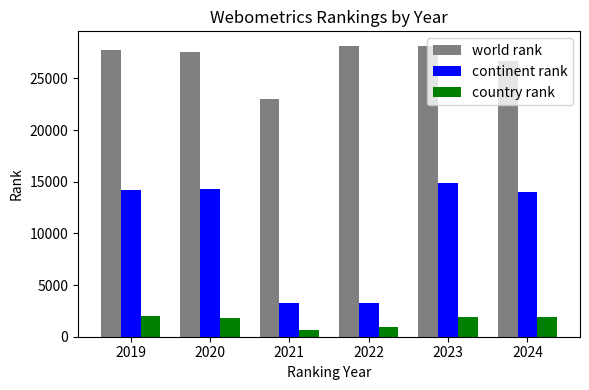

How many bars are there in total?

18